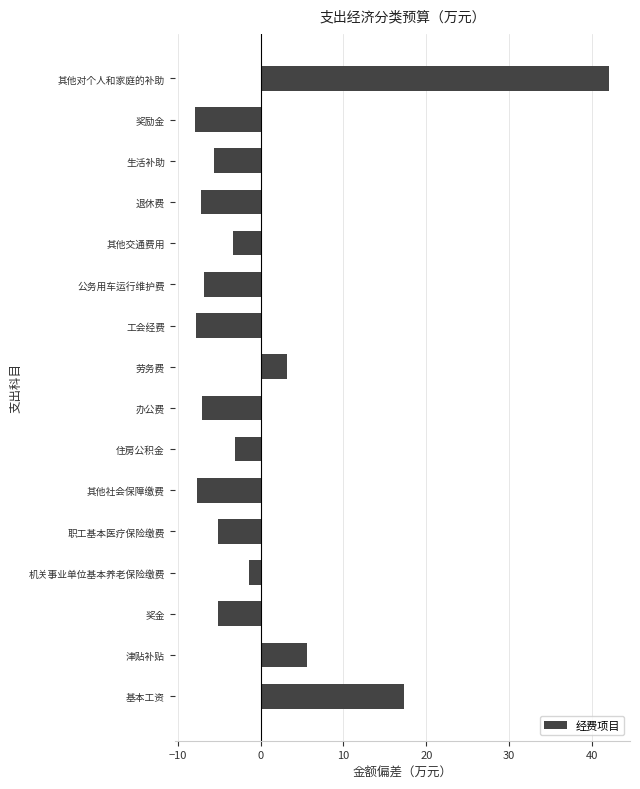

At which category does the chart reach its peak across all series?

其他对个人和家庭的补助